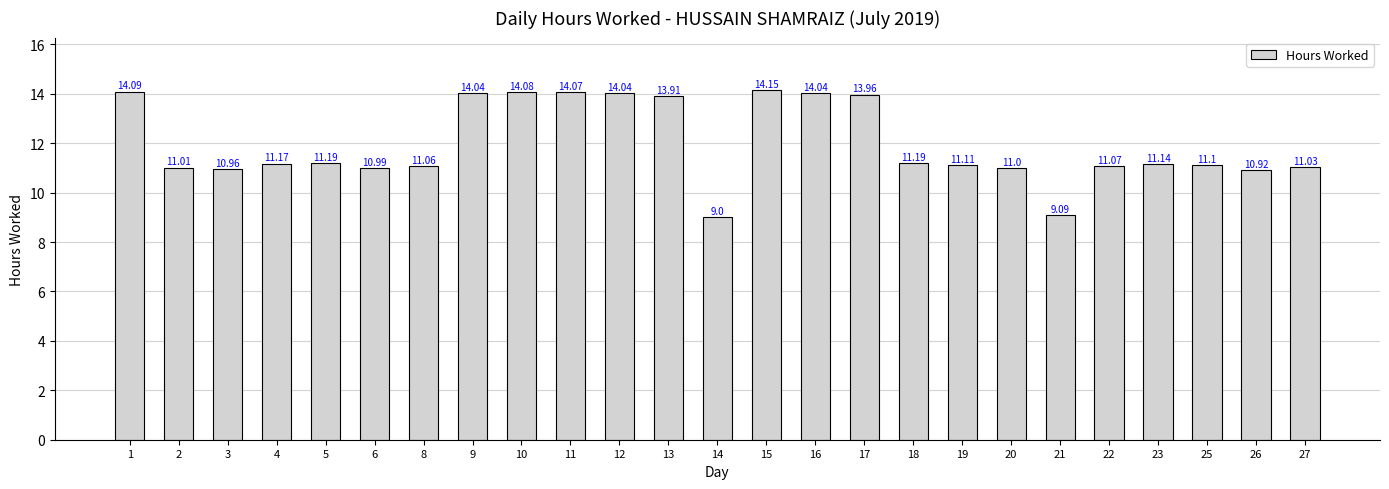

Count the number of data series in this chart.

1